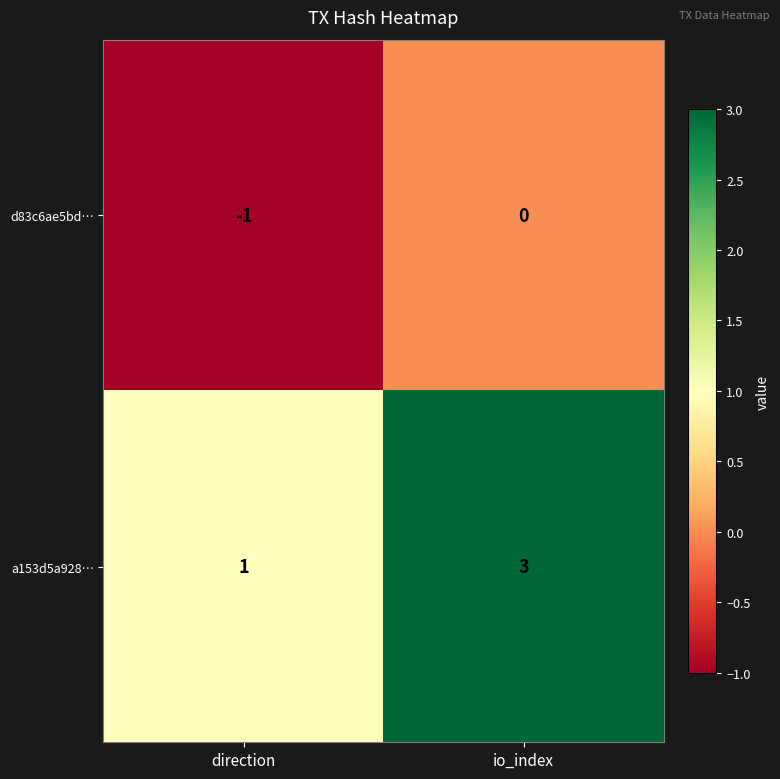

Reading left to right, list all the values displayed in this chart.

d83c6ae5bd…: direction=-1	io_index=0
a153d5a928…: direction=1	io_index=3